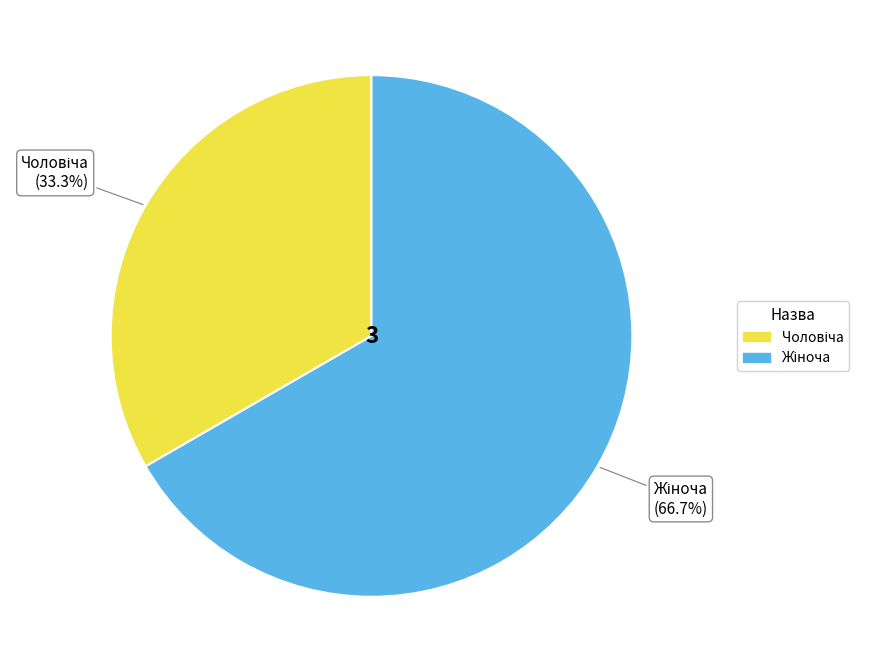

Is there any slice that represents more than half of the pie?

Yes